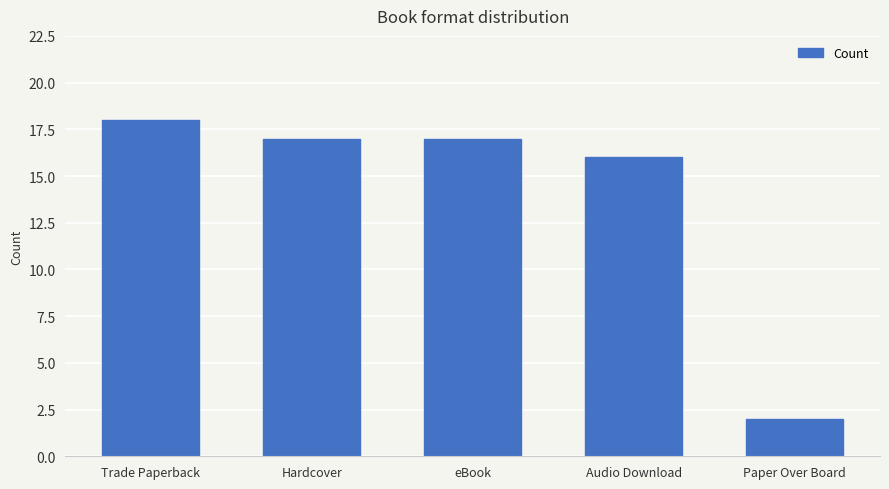

What is the label of the 1st bar from the right?

Paper Over Board